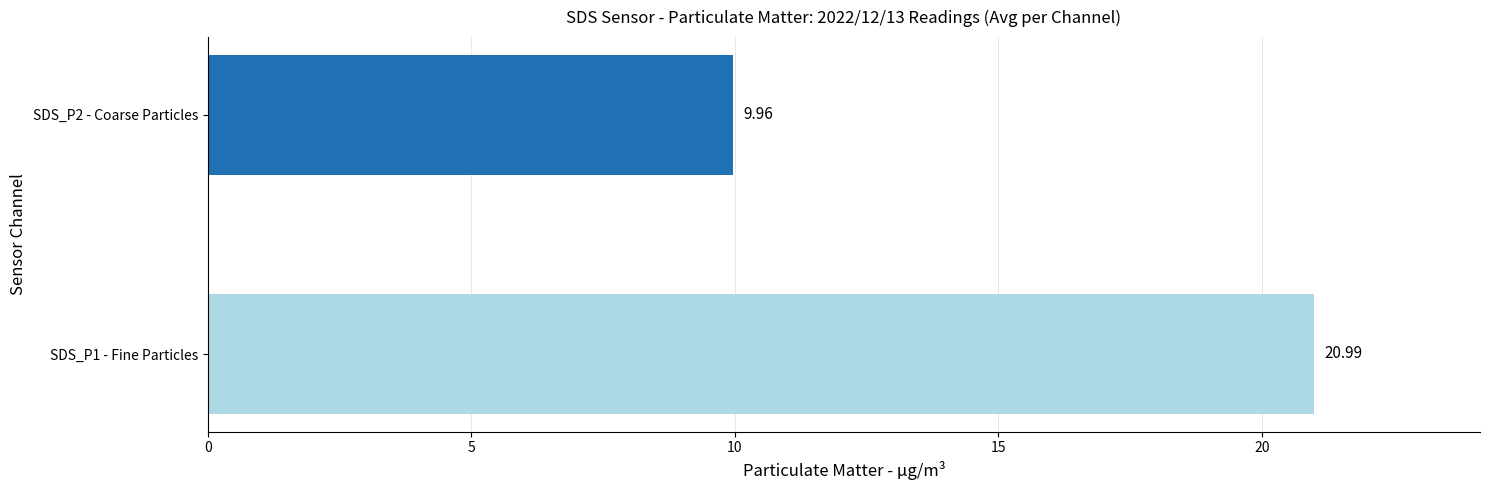

What is the average value?

15.5